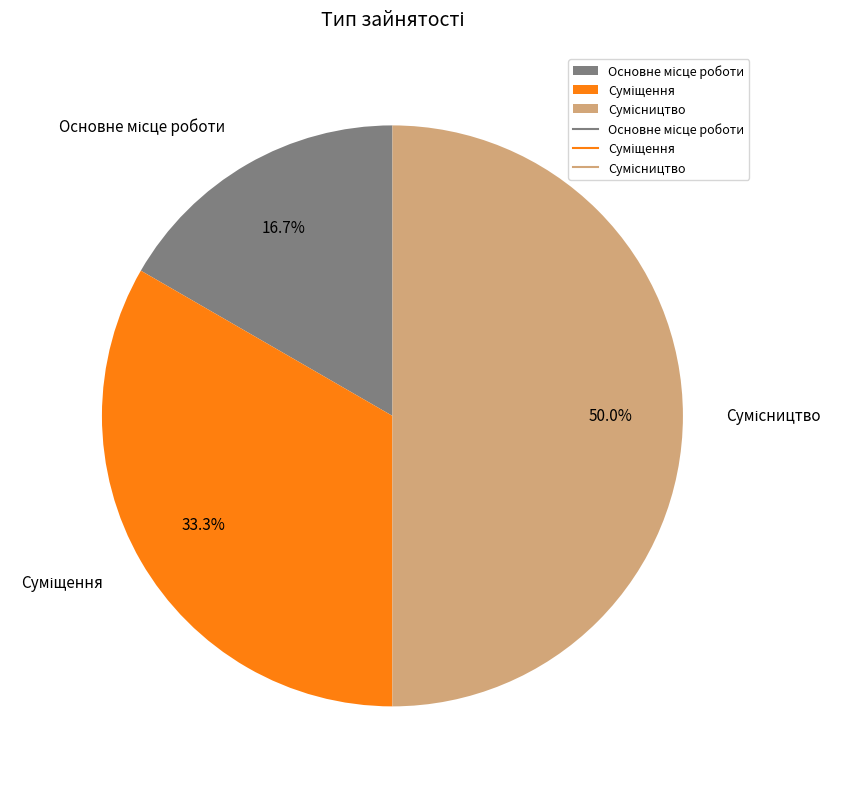

Approximately how many times larger is the value at Суміщення compared to Основне місце роботи?

2.0